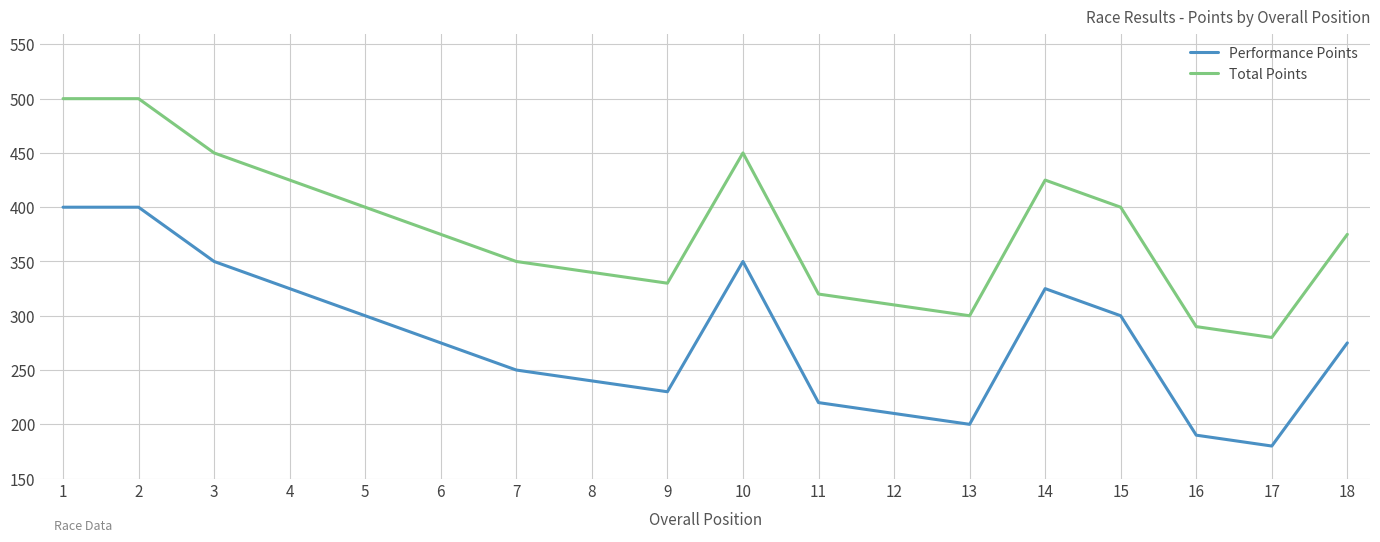

True or false: Total Points has a value of 174 at 3.

False